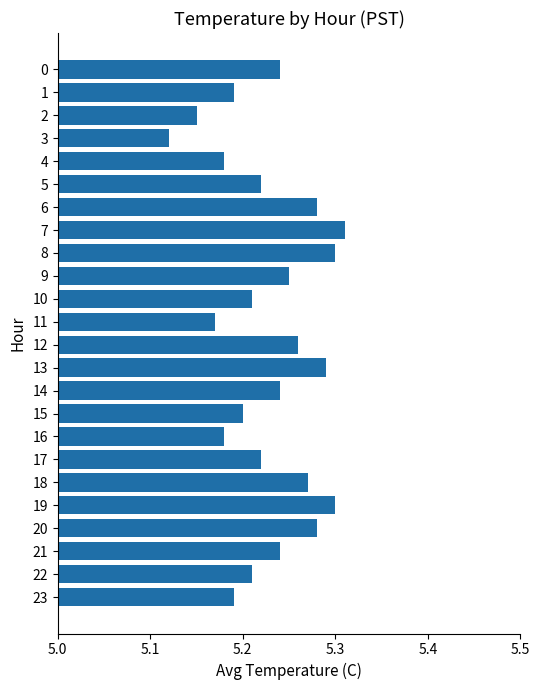

Where is the data nearest to the value 5?

3